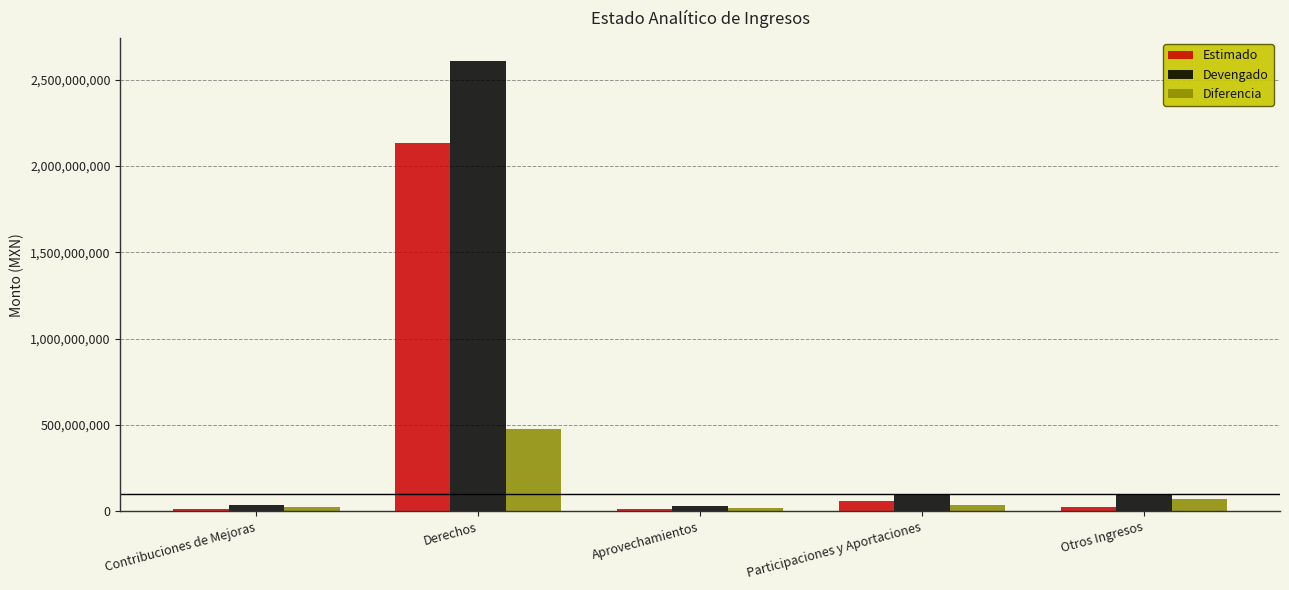

Where is Estimado nearest to the value 1072128797?

Participaciones y Aportaciones